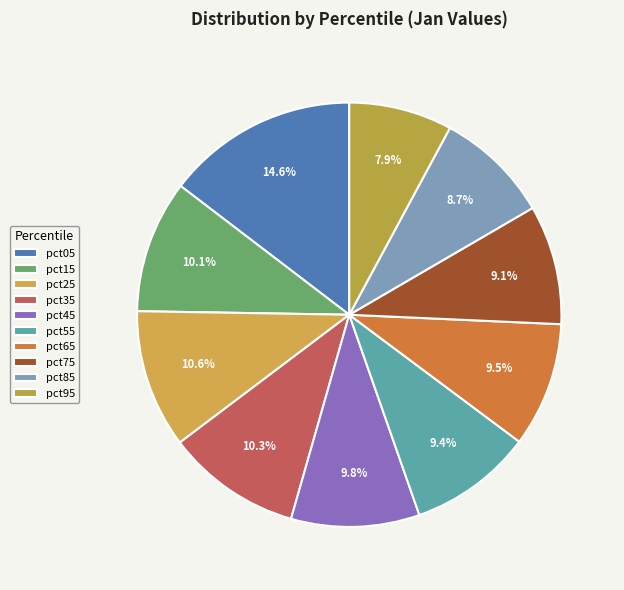

Rank the categories by value from highest to lowest.

pct05, pct25, pct35, pct15, pct45, pct65, pct55, pct75, pct85, pct95